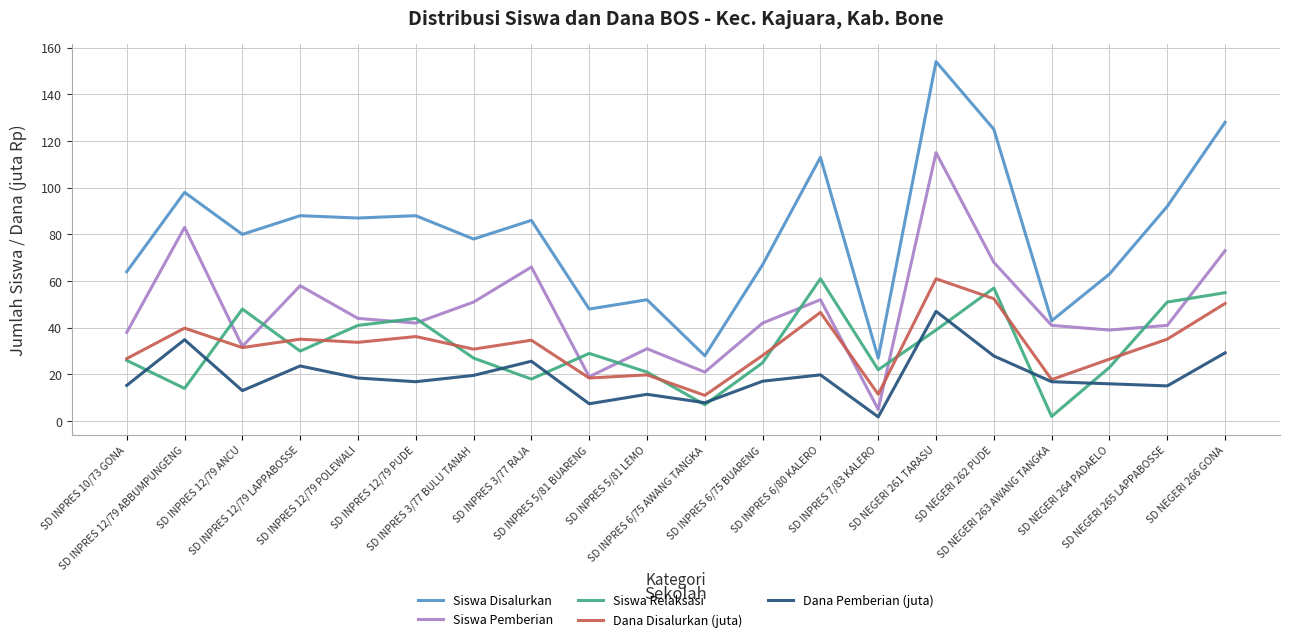

Where does the Dana Pemberian (juta) series first go above 17?

SD INPRES 12/79 ABBUMPUNGENG